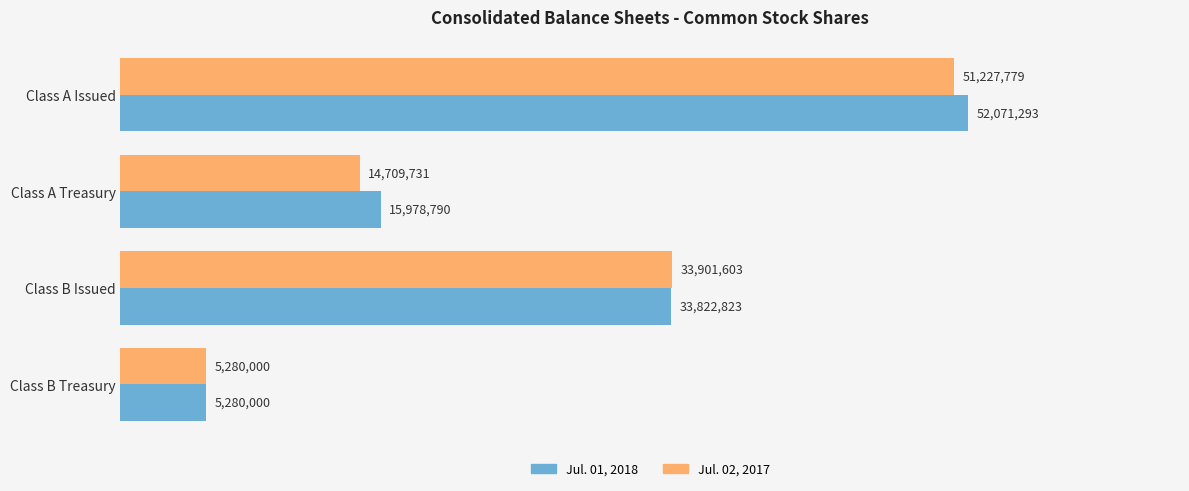

What are all the series names shown in the legend?

Jul. 01, 2018, Jul. 02, 2017